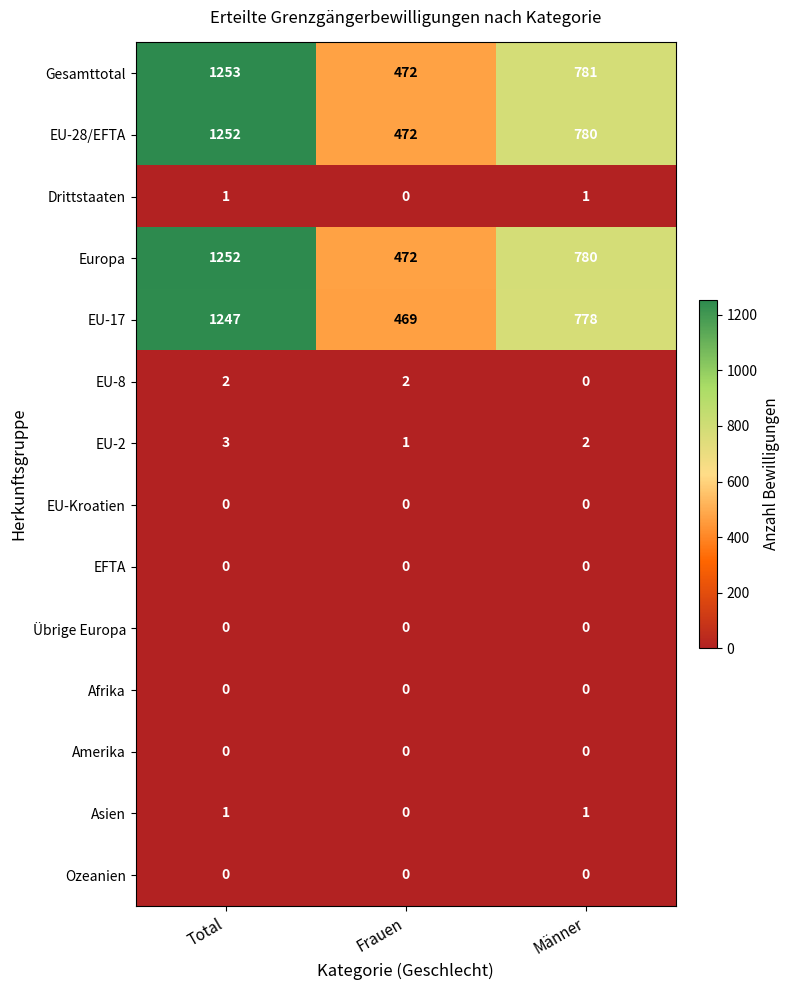

Which series has the widest spread of values?

Gesamttotal